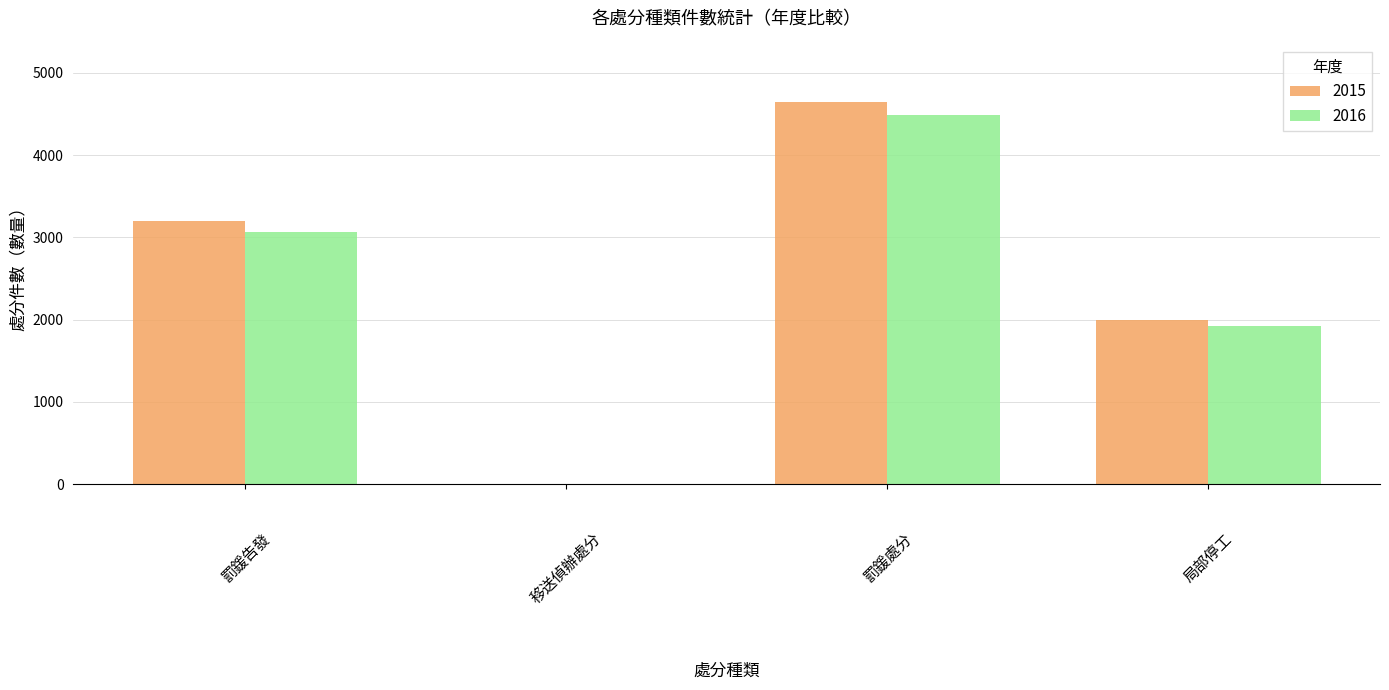

Between 罰鍰處分 and 局部停工, which series saw the biggest shift?

2015